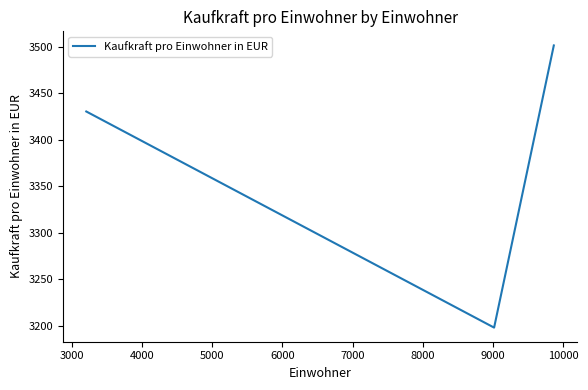

What is the sum of all values?

10130.2